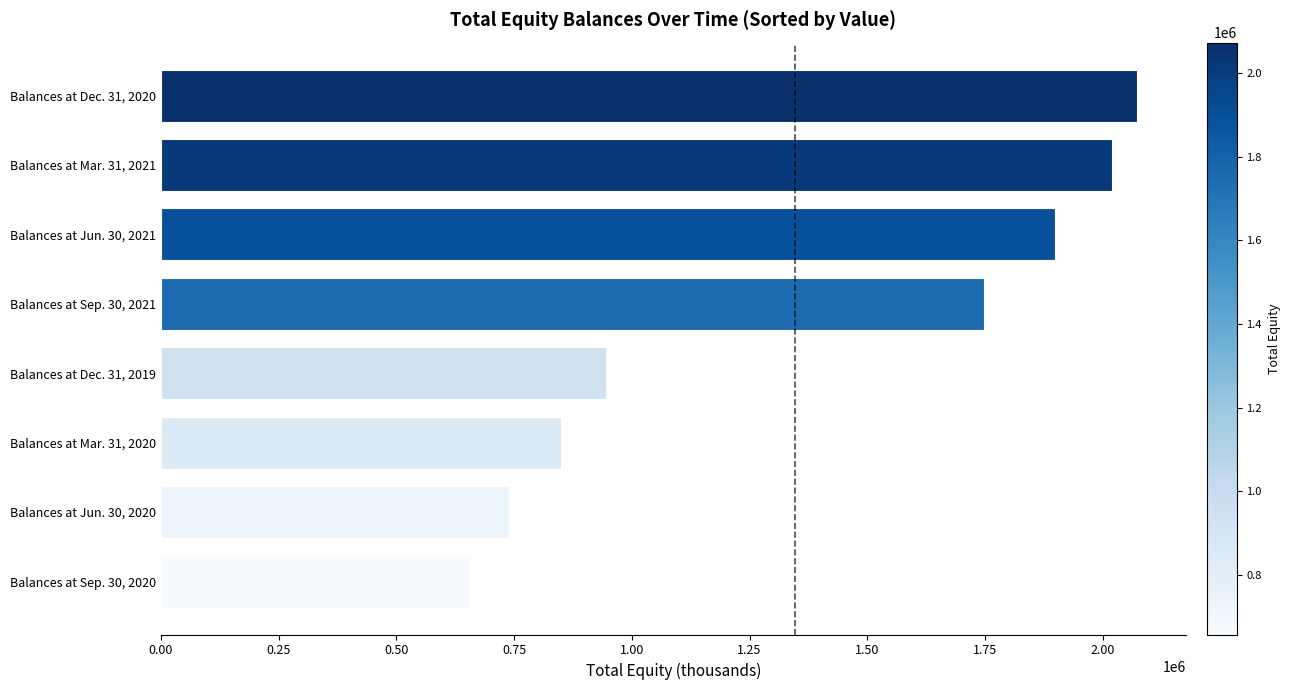

How many bars are there in total?

8